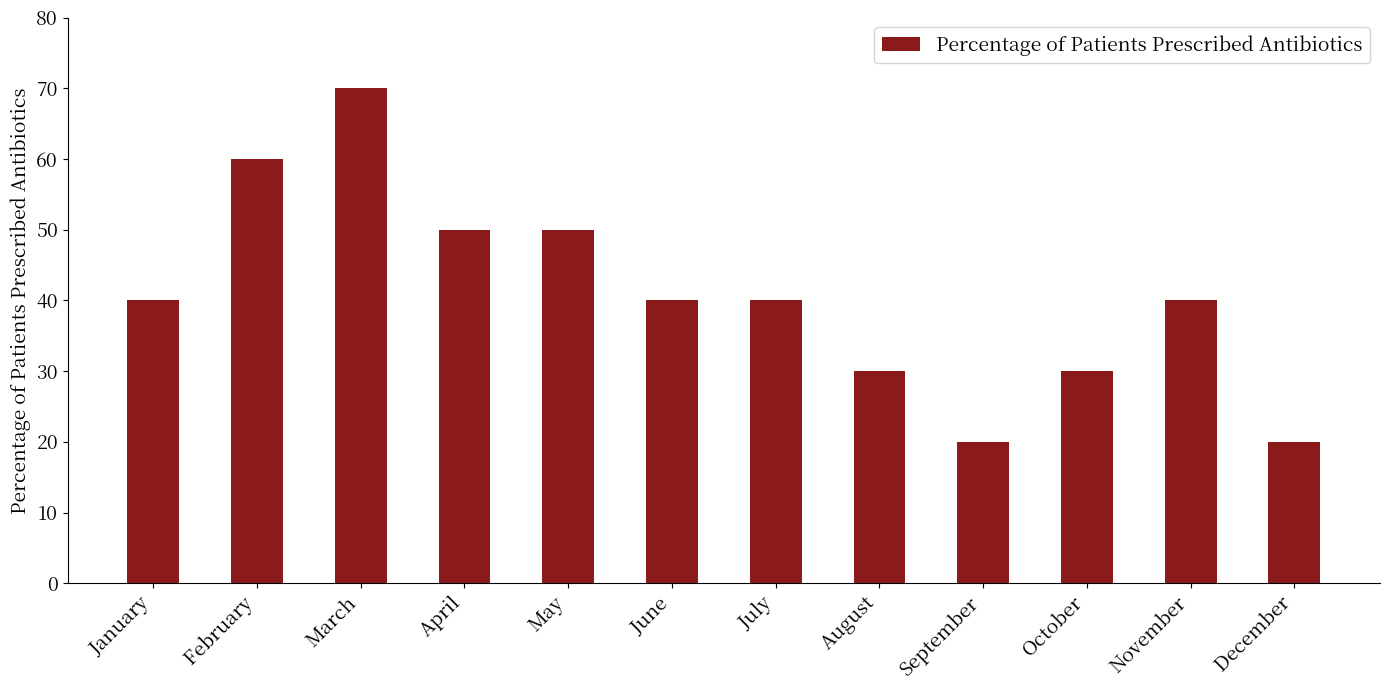

What is the value of the 3rd bar from the left?

70